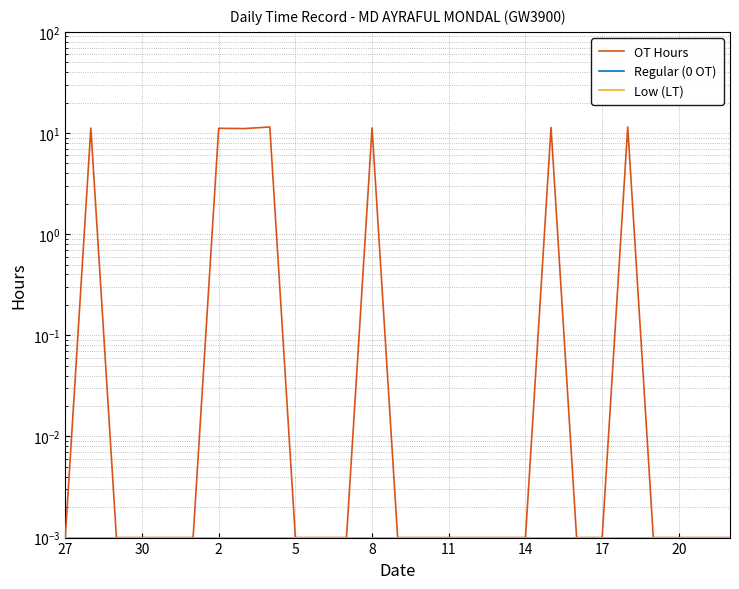

True or false: Regular (0 OT) and Low (LT) cross at least once.

False